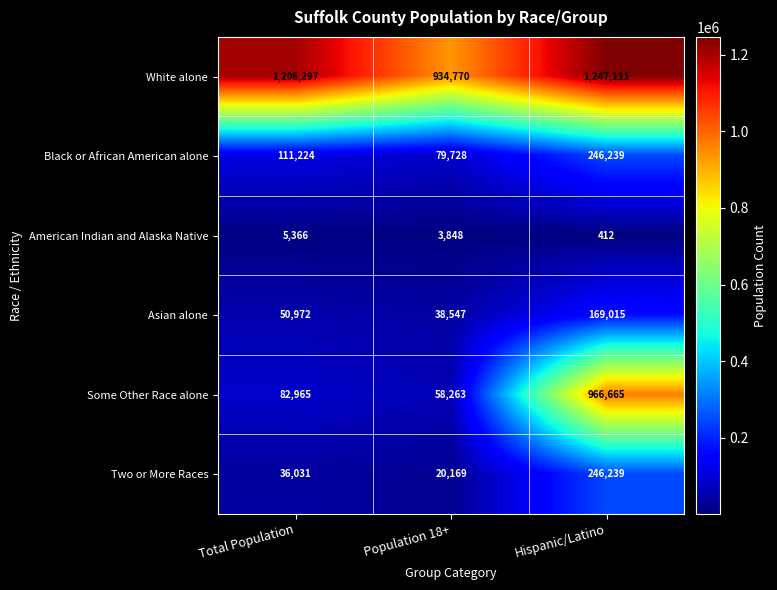

What is the average value of the American Indian and Alaska Native series?

3209